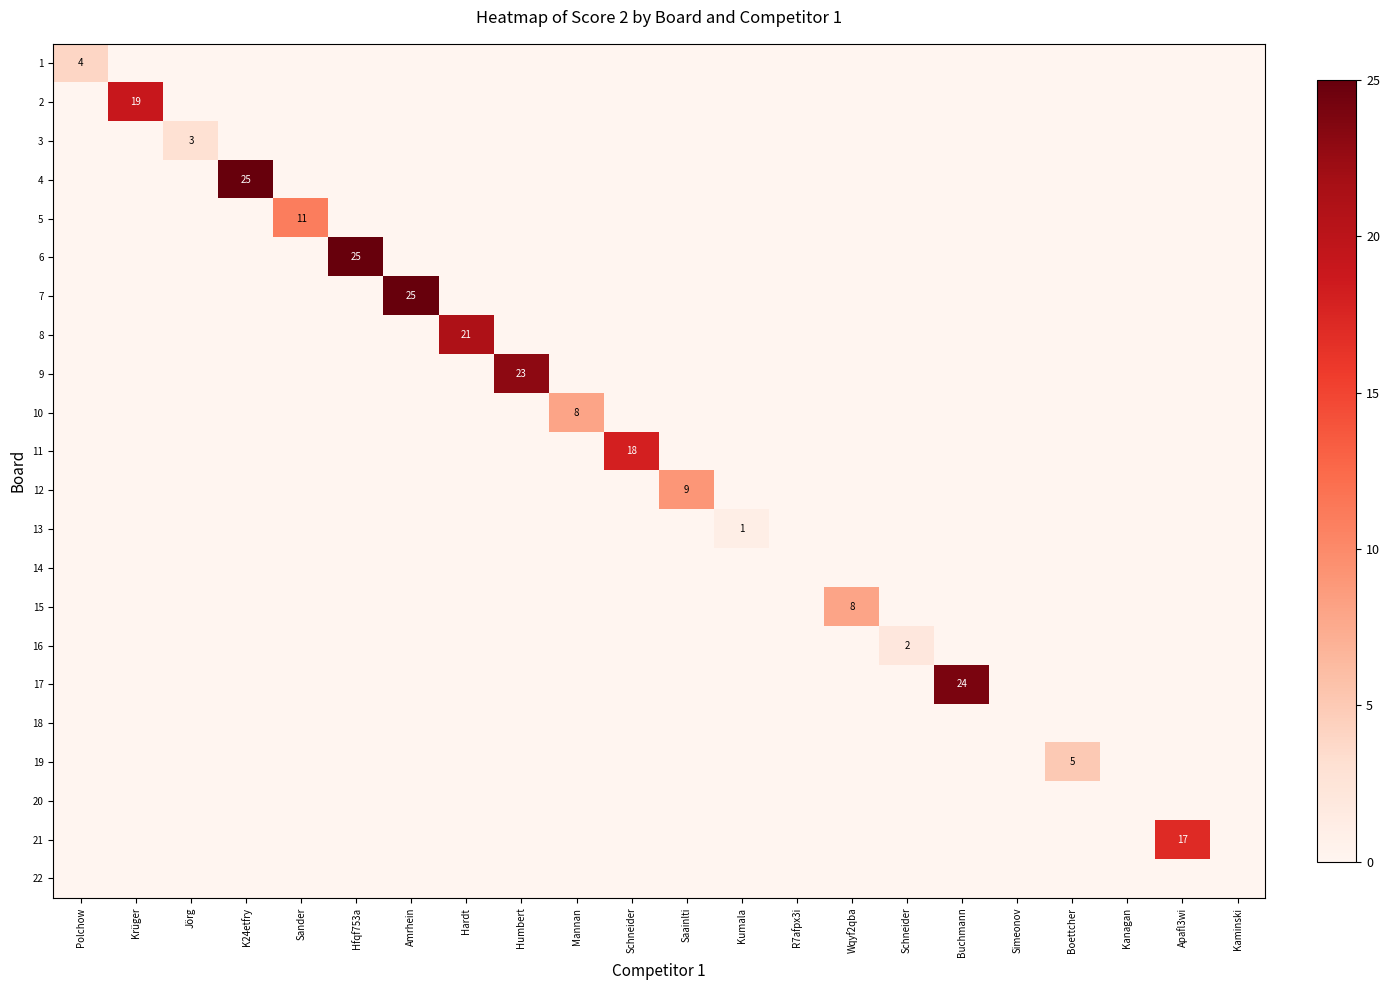

At how many categories does at least one series exceed 4?

14